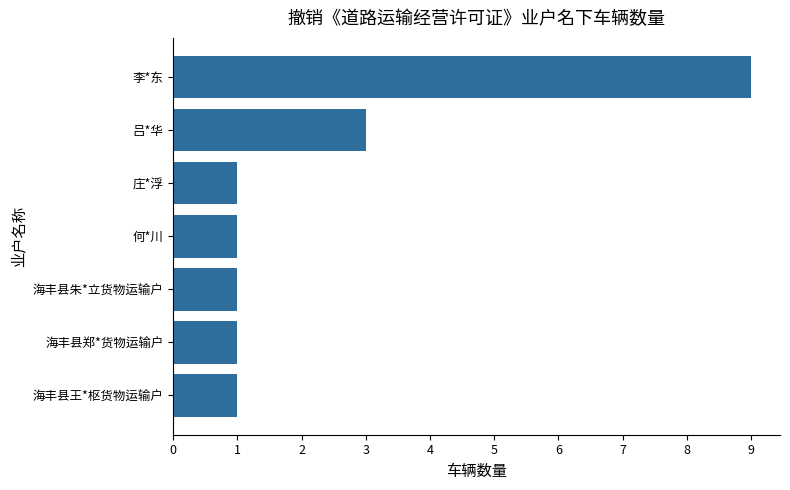

Reading bottom to top, what are all the values shown in this chart?

海丰县王*枢货物运输户=1	海丰县郑*货物运输户=1	海丰县朱*立货物运输户=1	何*川=1	庄*浮=1	吕*华=3	李*东=9